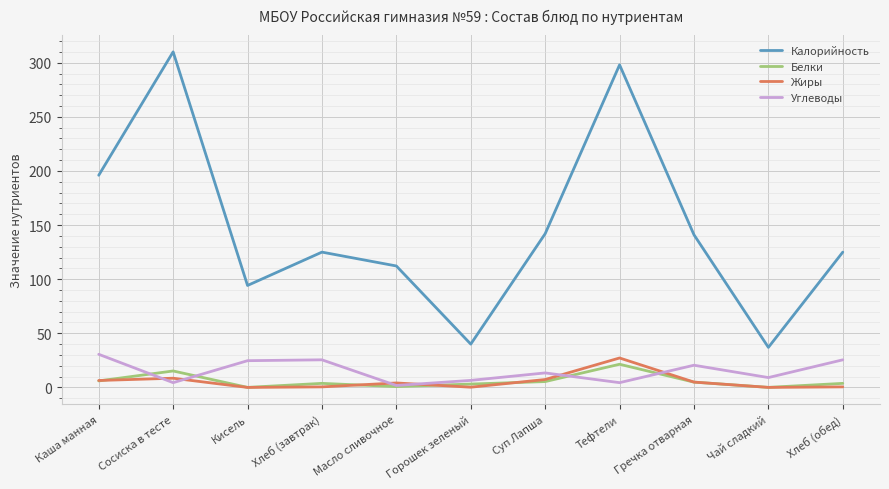

Is it true that Жиры equals 0.0 at Кисель?

True